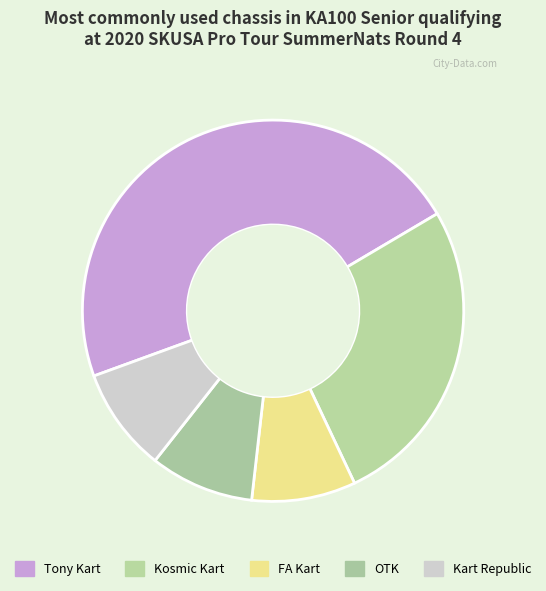

To the nearest percent, what is the combined percentage of Kart Republic and Kosmic Kart?

35%